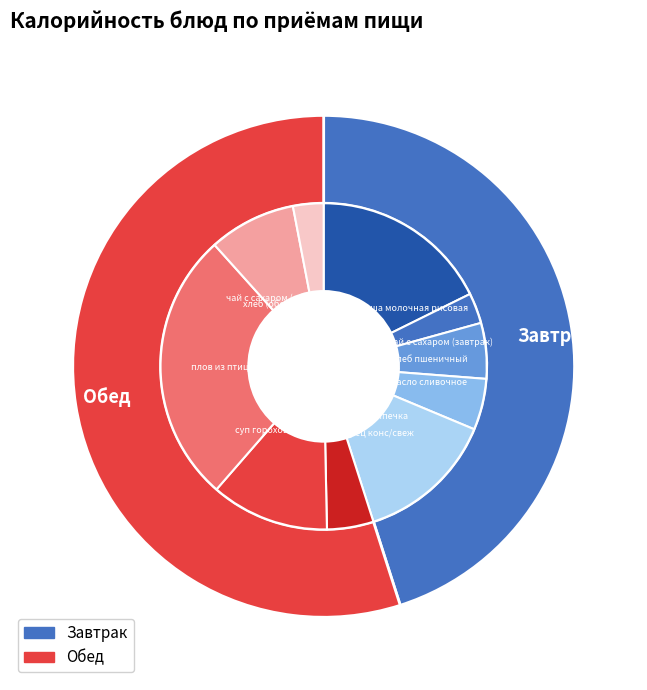

Which slice is the largest?

плов из птицы